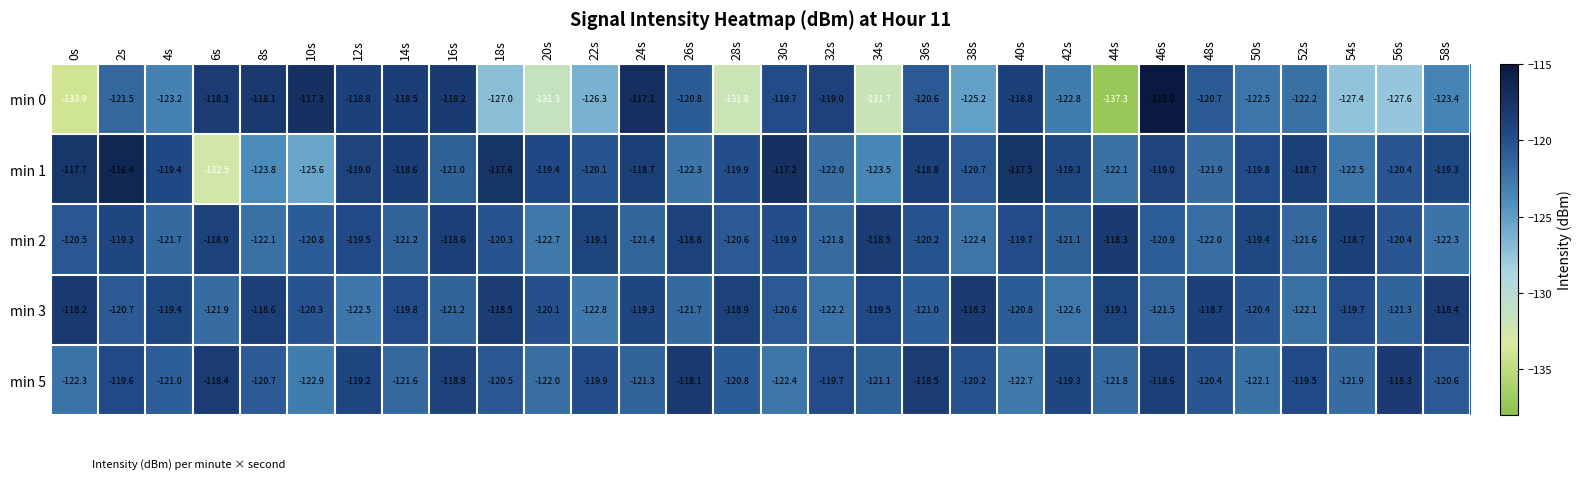

At which label does min 5 first exceed -120?

2s